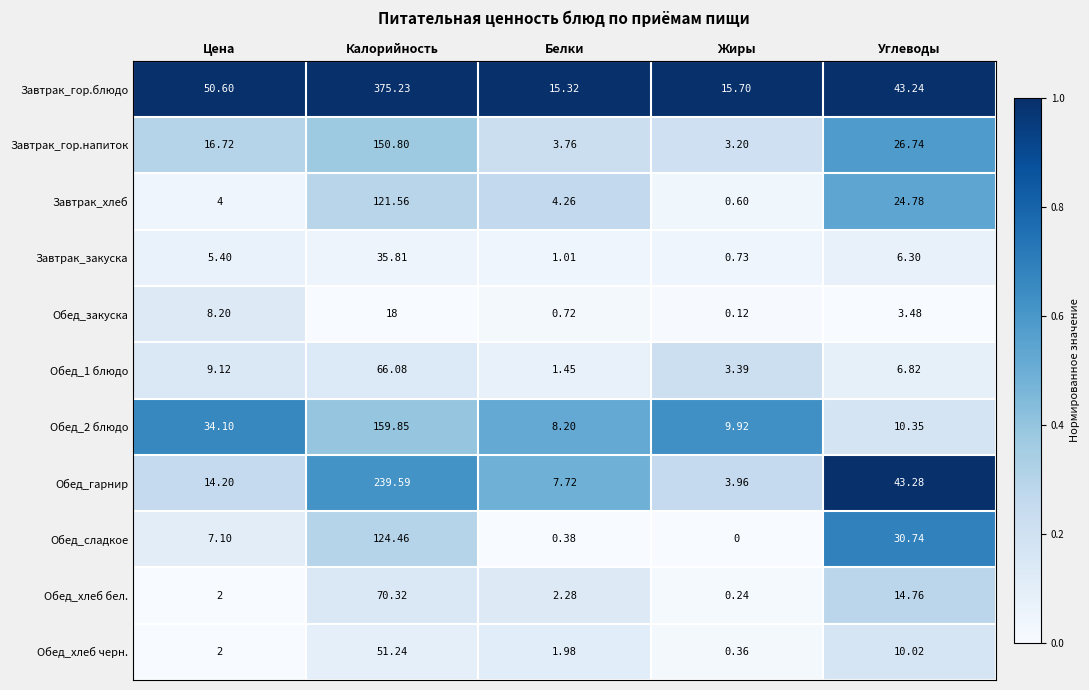

Where is Завтрак_закуска nearest to the value 18?

Углеводы